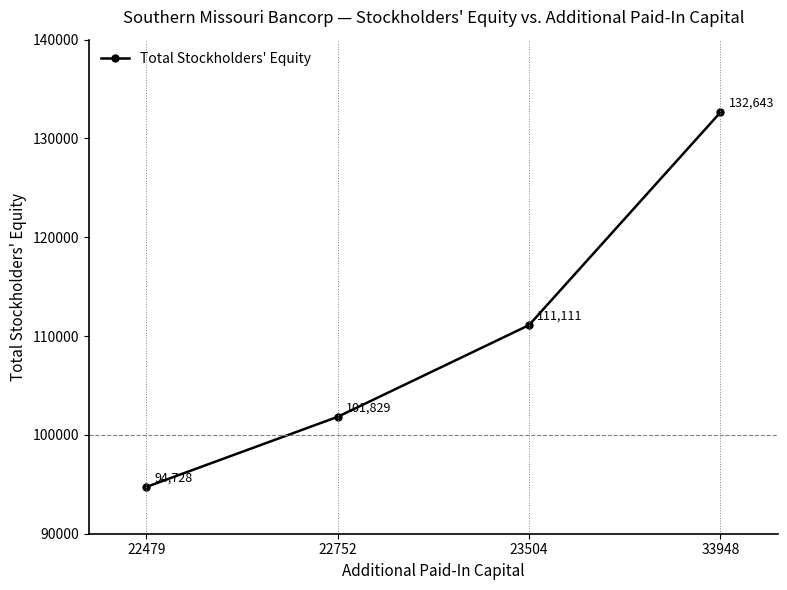

What is the value of the 2nd point from the left?

101829